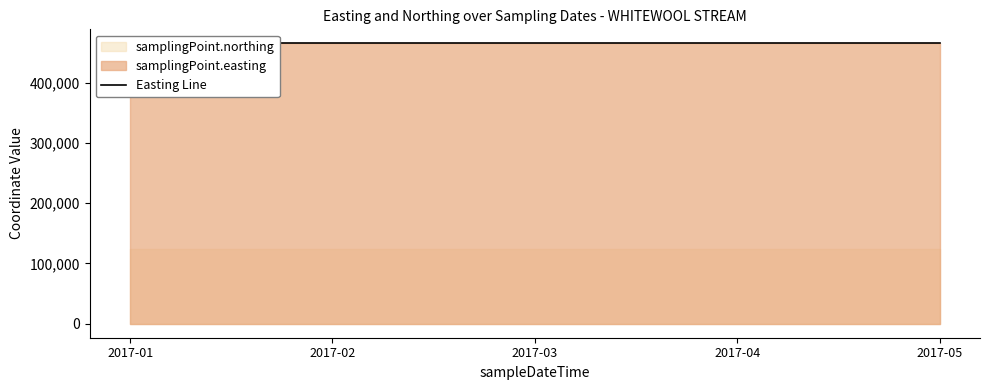

What is the value of the samplingPoint.easting point at the 2nd from the left?

465079